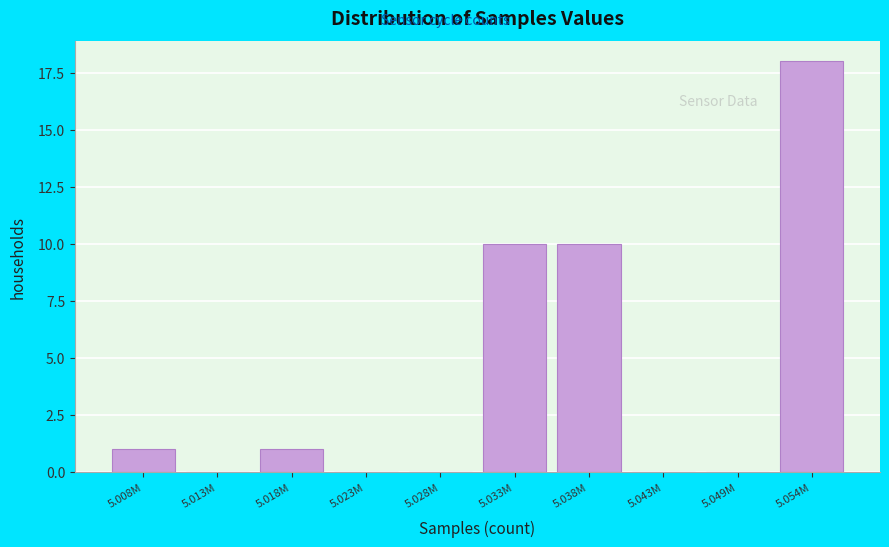

Which category has the highest value across all series?

5.054M